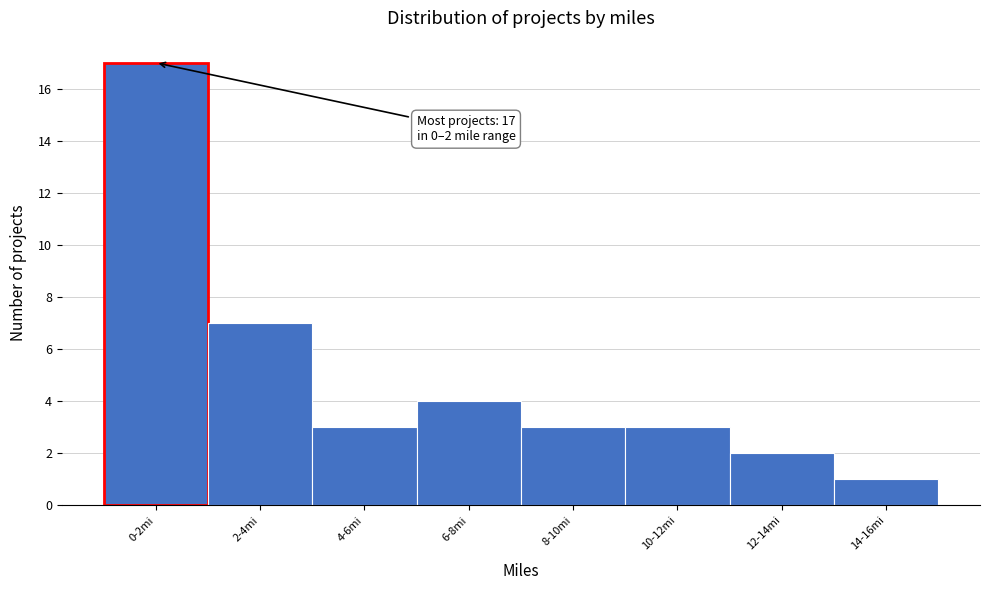

Reading left to right, transcribe all the data shown in this chart.

0-2mi=17	2-4mi=7	4-6mi=3	6-8mi=4	8-10mi=3	10-12mi=3	12-14mi=2	14-16mi=1